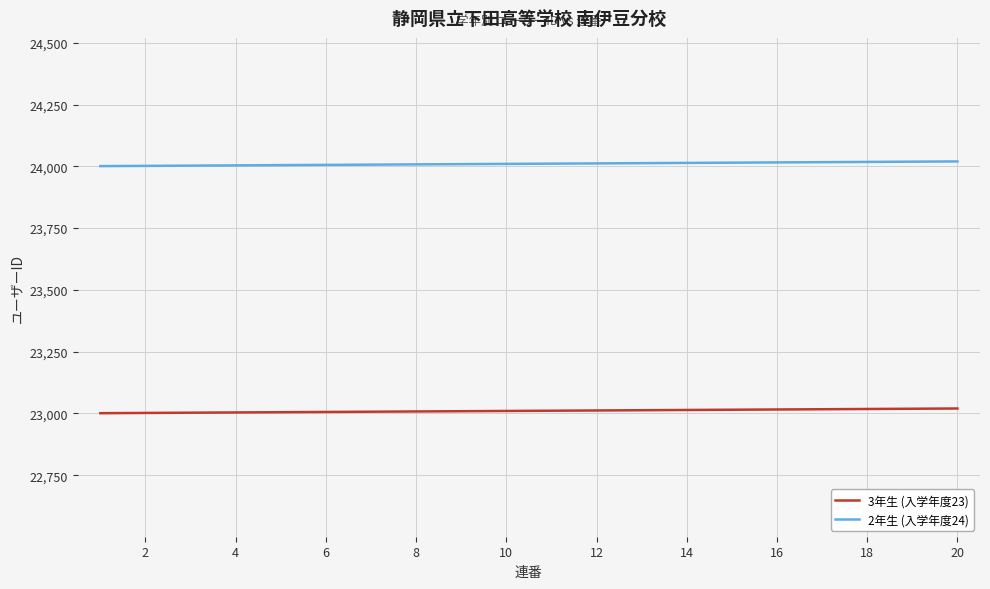

What is the smallest value displayed?

23001